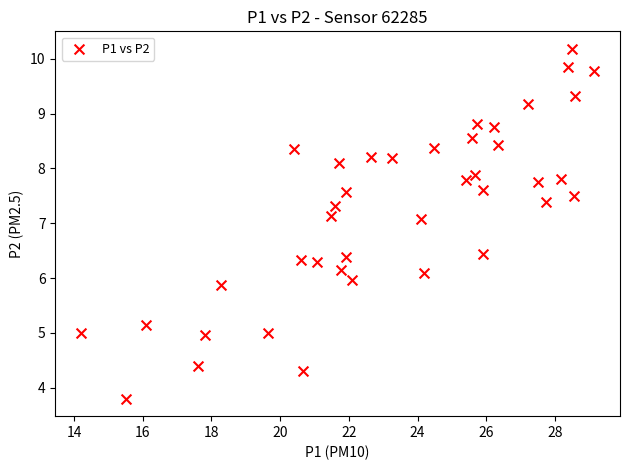

What is the range of Y values (max minus min)?

6.4